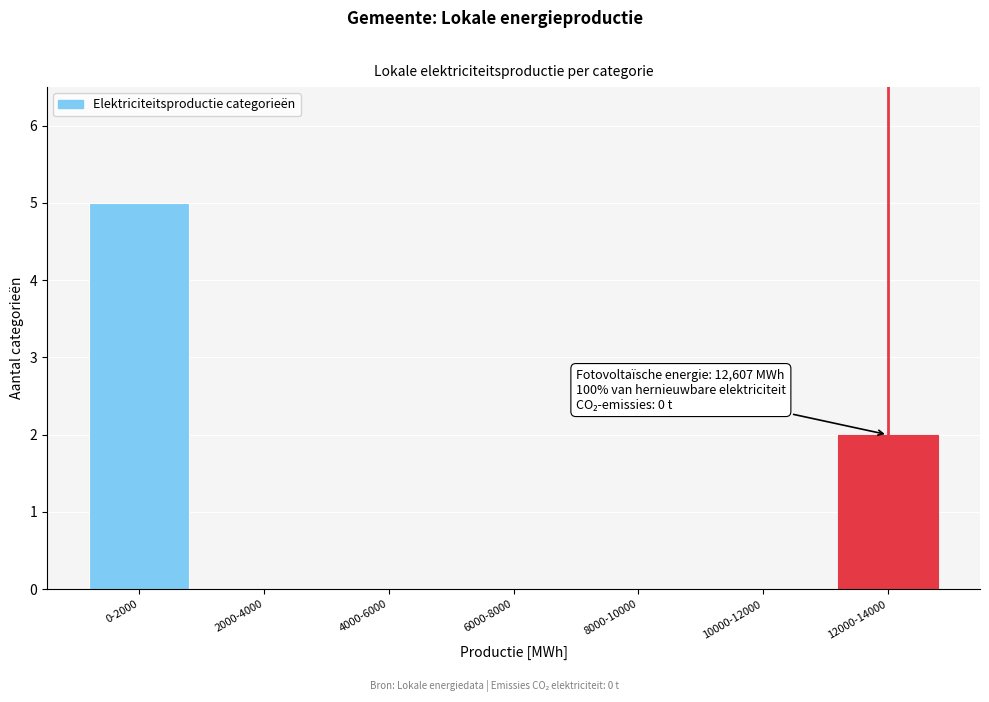

Reading left to right, what are all the values shown in this chart?

0-2000=5	2000-4000=0	4000-6000=0	6000-8000=0	8000-10000=0	10000-12000=0	12000-14000=2